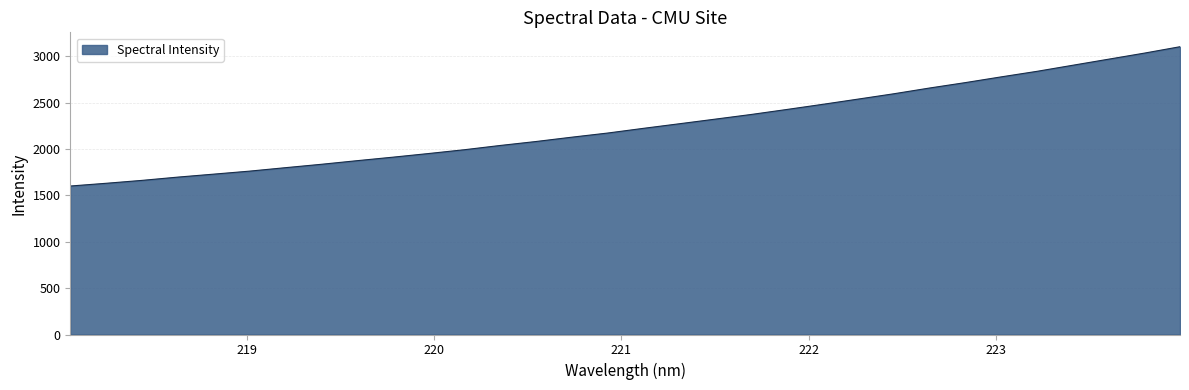

What is the smallest value displayed?

1601.0